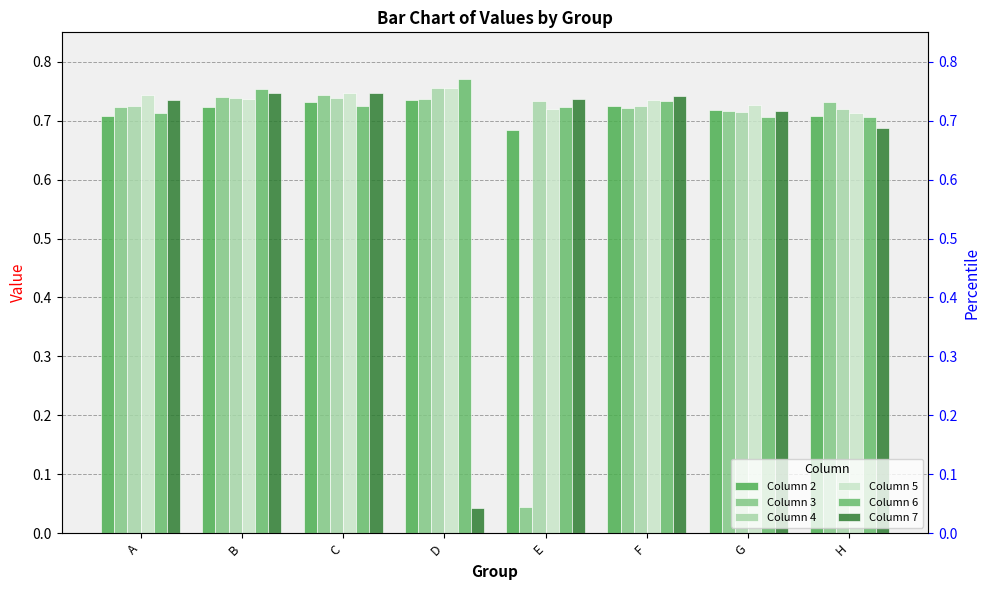

At how many categories does at least one series exceed 0?

8